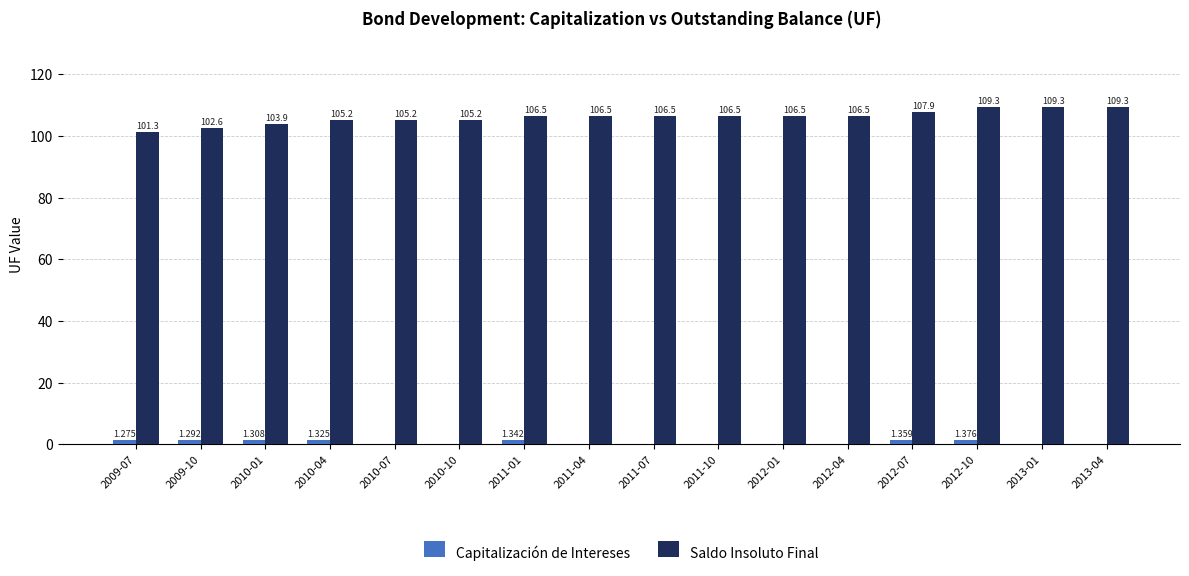

Are the bars horizontal?

No